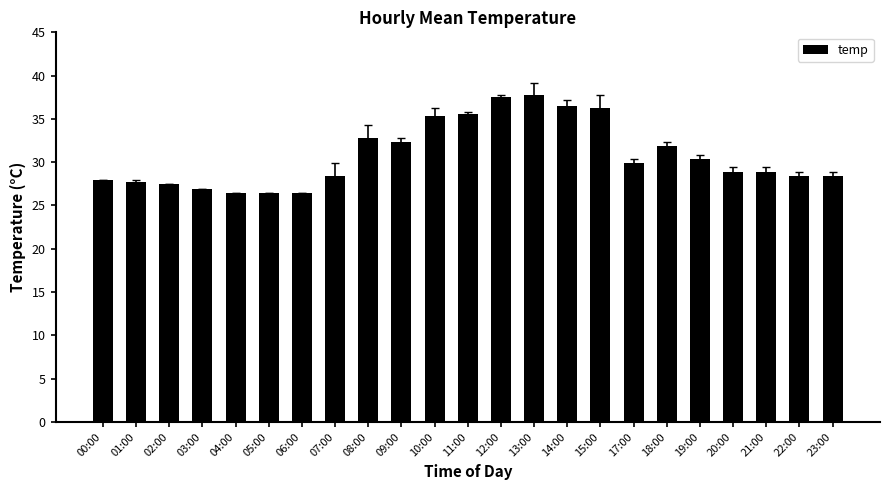

What is the difference between the maximum and minimum values?

11.3